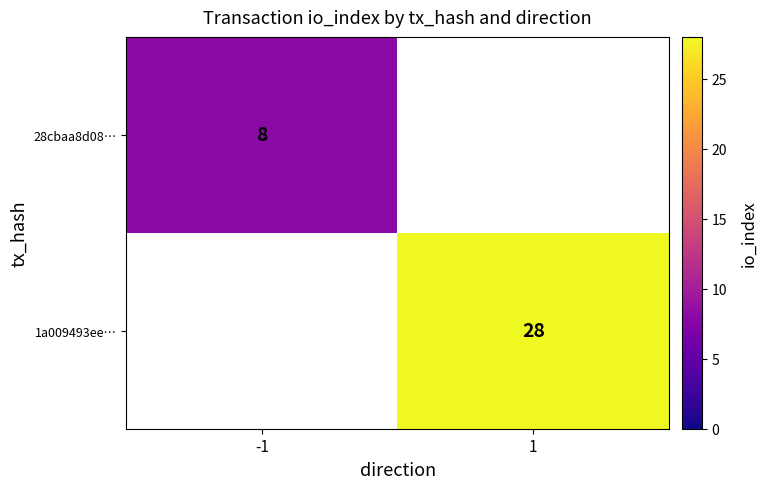

True or false: 1a009493ee… has a value of 8 at 1.

False